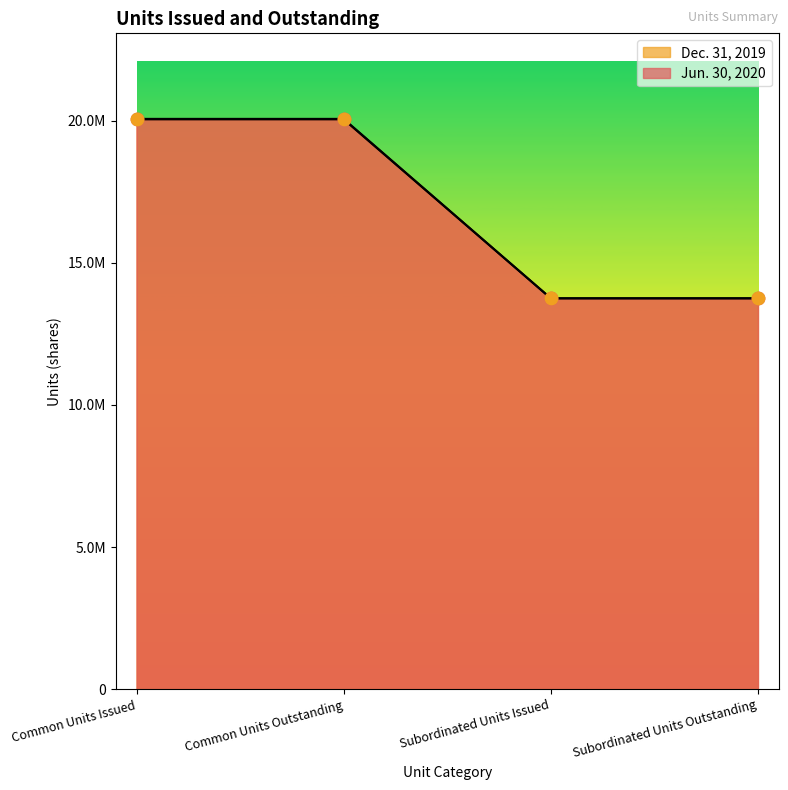

Which series contains the highest Y value?

Dec. 31, 2019